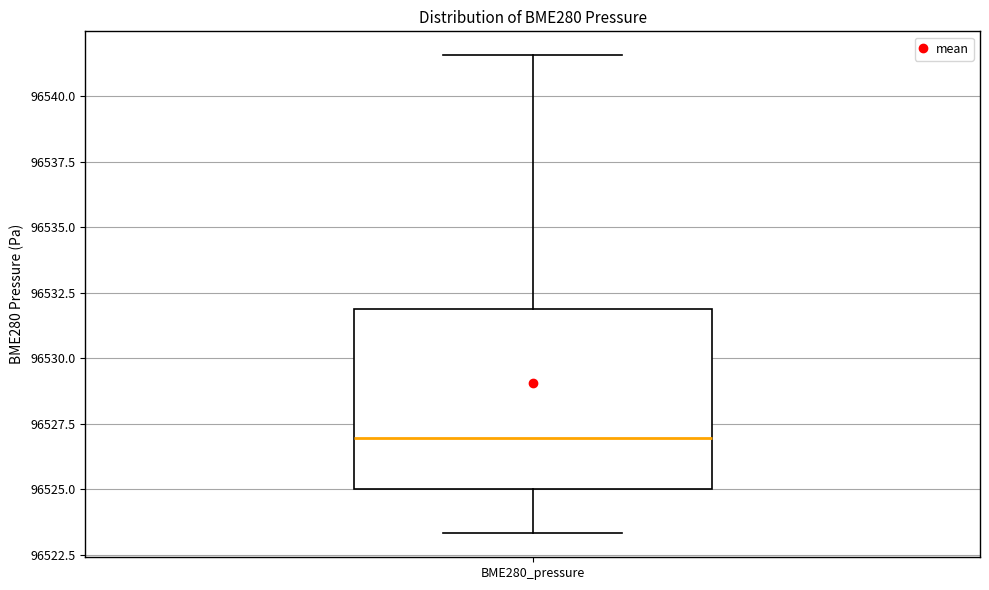

Read this box plot against the y-axis: the position of the median line, the range covered by the box, and the ends of both whiskers. The values are not printed on the chart, so give them approximately, as read against the axis.

median 96527.0, box 96525.0 to 96532.0, whiskers 96523.5 to 96541.5